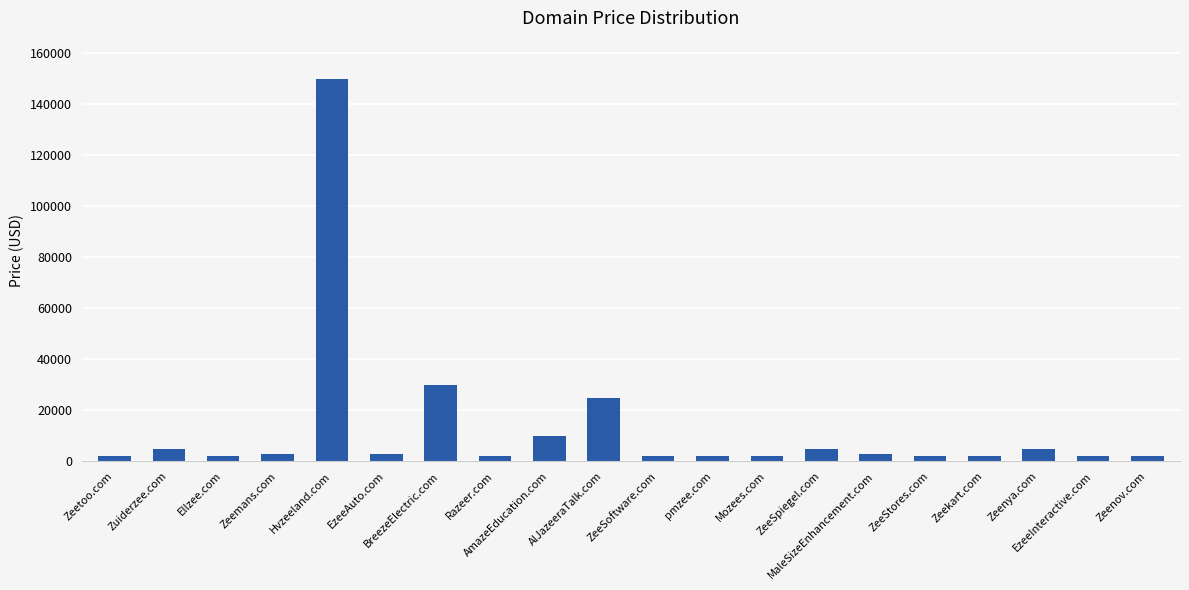

Which label corresponds to the largest value in the chart?

Hvzeeland.com